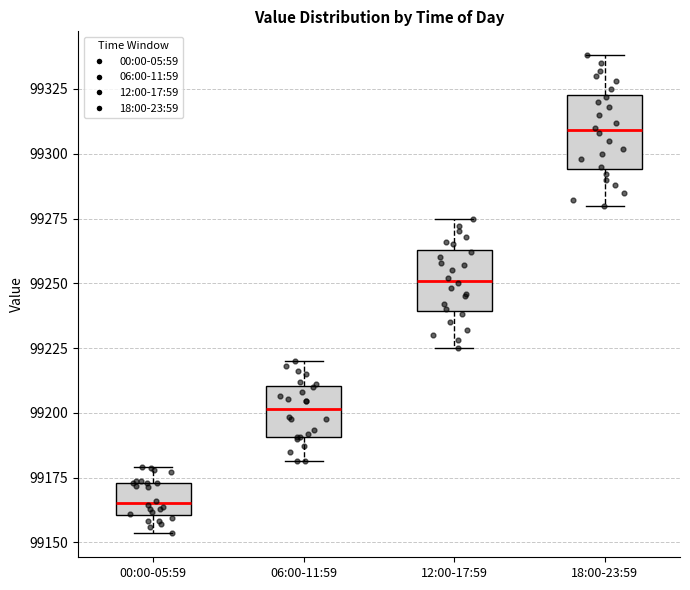

Which box's median line is the lowest?

00:00-05:59